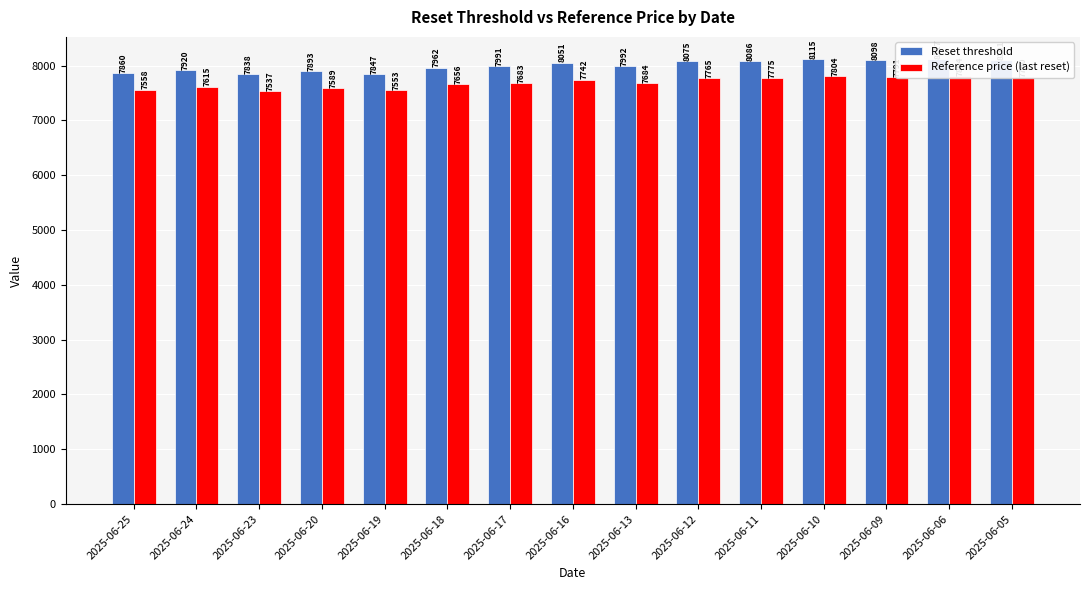

Rank the series by their maximum value, from highest to lowest.

Reset threshold, Reference price (last reset)